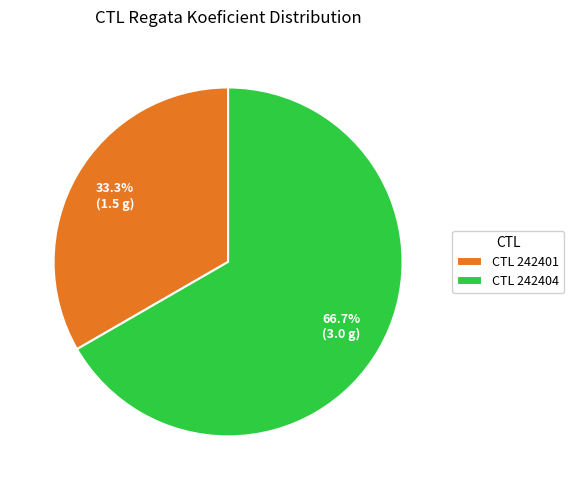

Is there any slice that represents more than half of the pie?

Yes